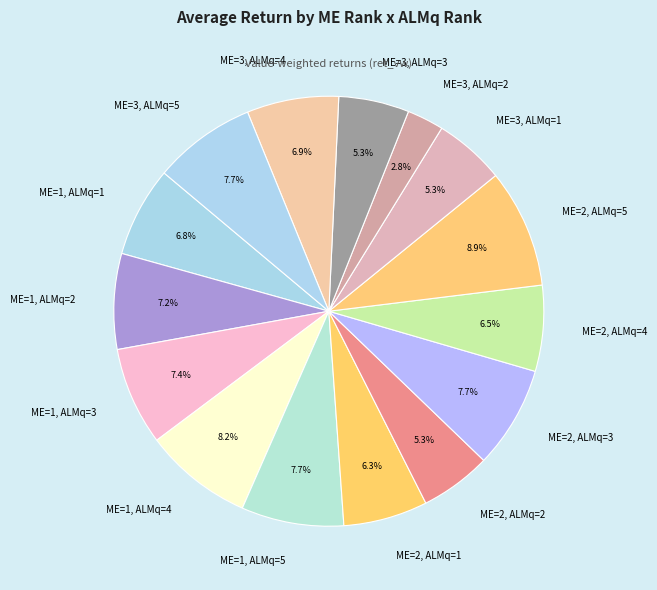

Which has a higher value, ME=1, ALMq=1 or ME=3, ALMq=5?

ME=3, ALMq=5